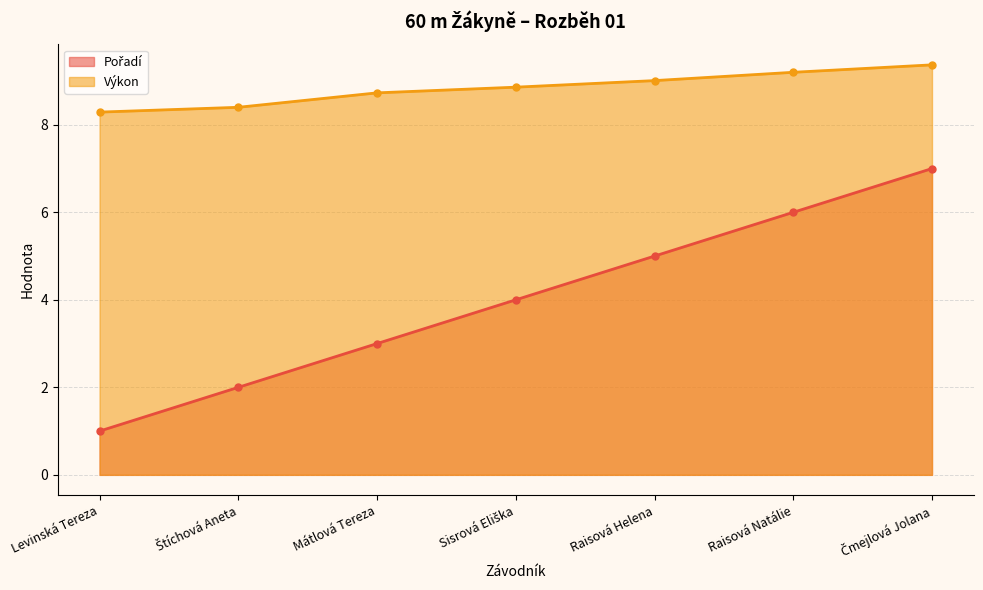

What is the smallest value displayed?

1.0